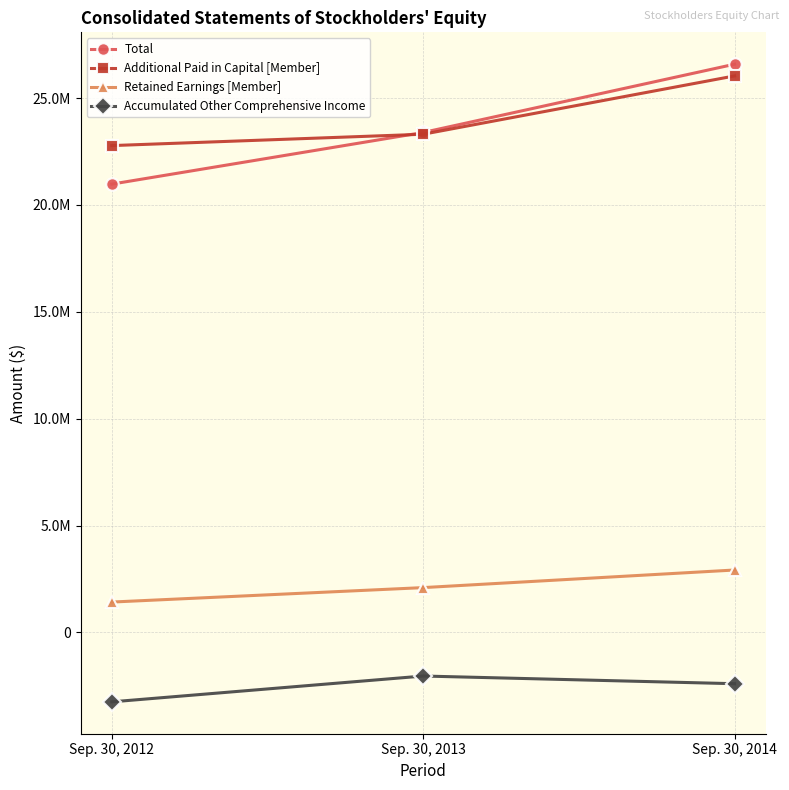

At which label is Retained Earnings [Member] closest to 2171698?

Sep. 30, 2013